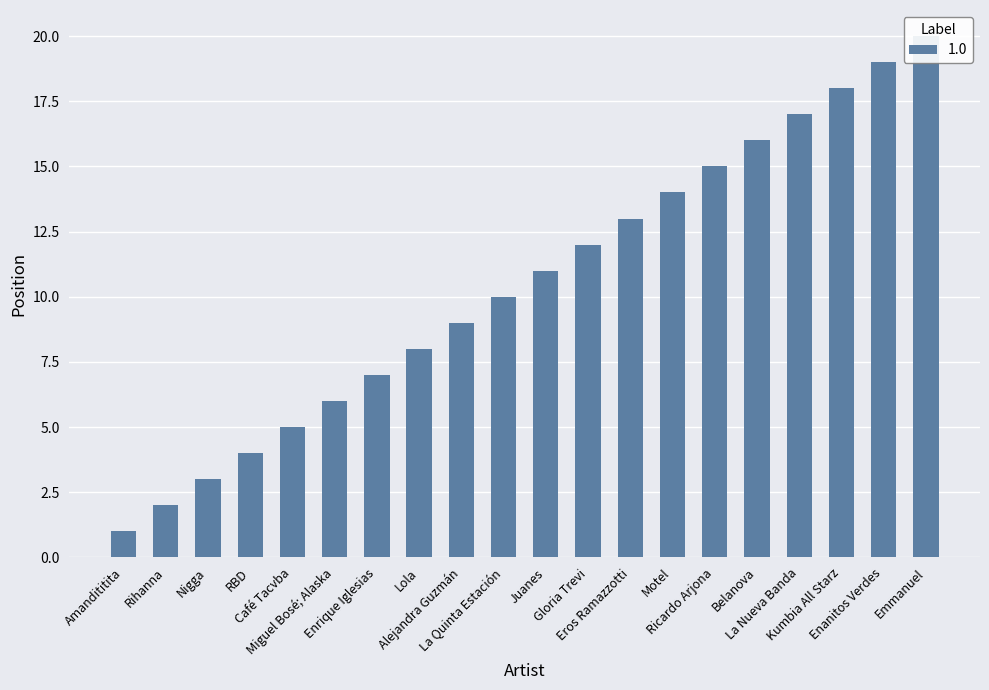

Between Ricardo Arjona and Alejandra Guzmán, which is larger?

Ricardo Arjona